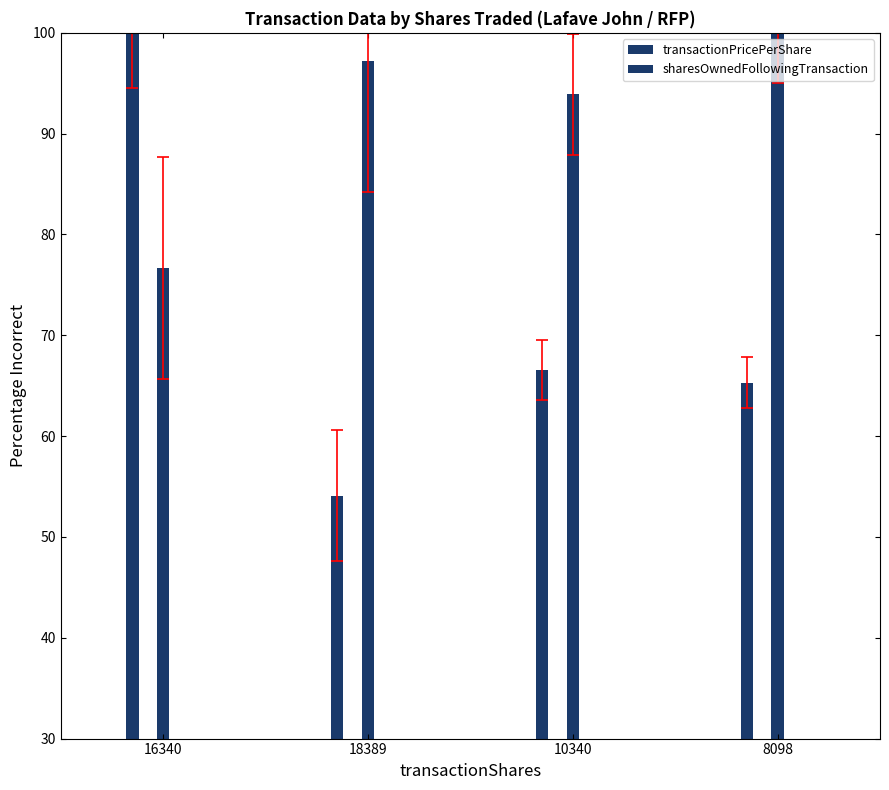

Which has a higher value, 8098 or 16340?

16340